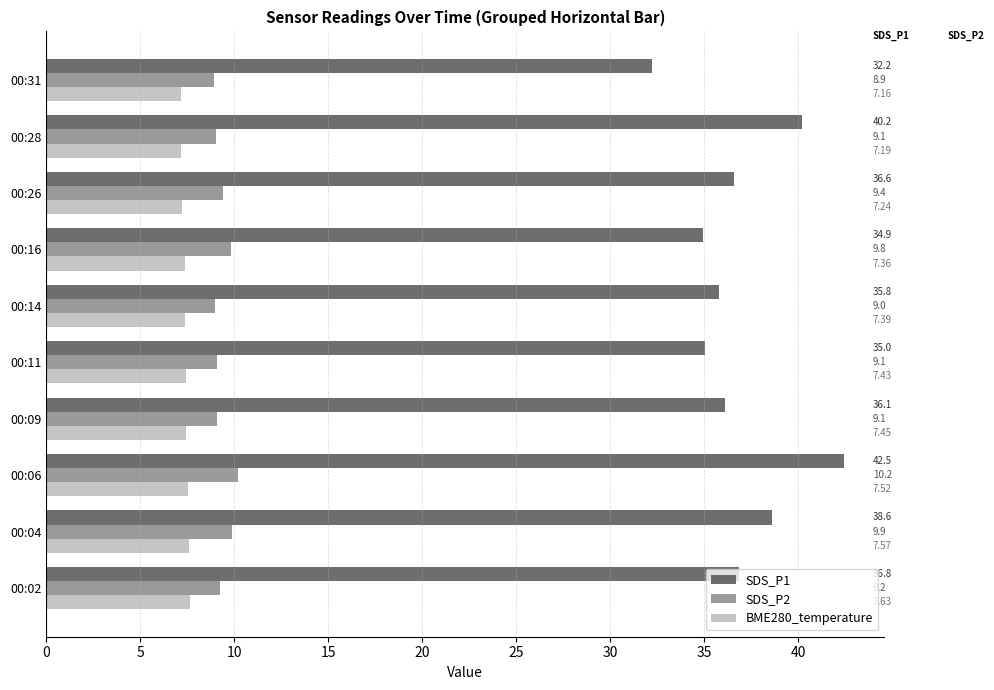

Which category has the lowest value across all series?

00:31